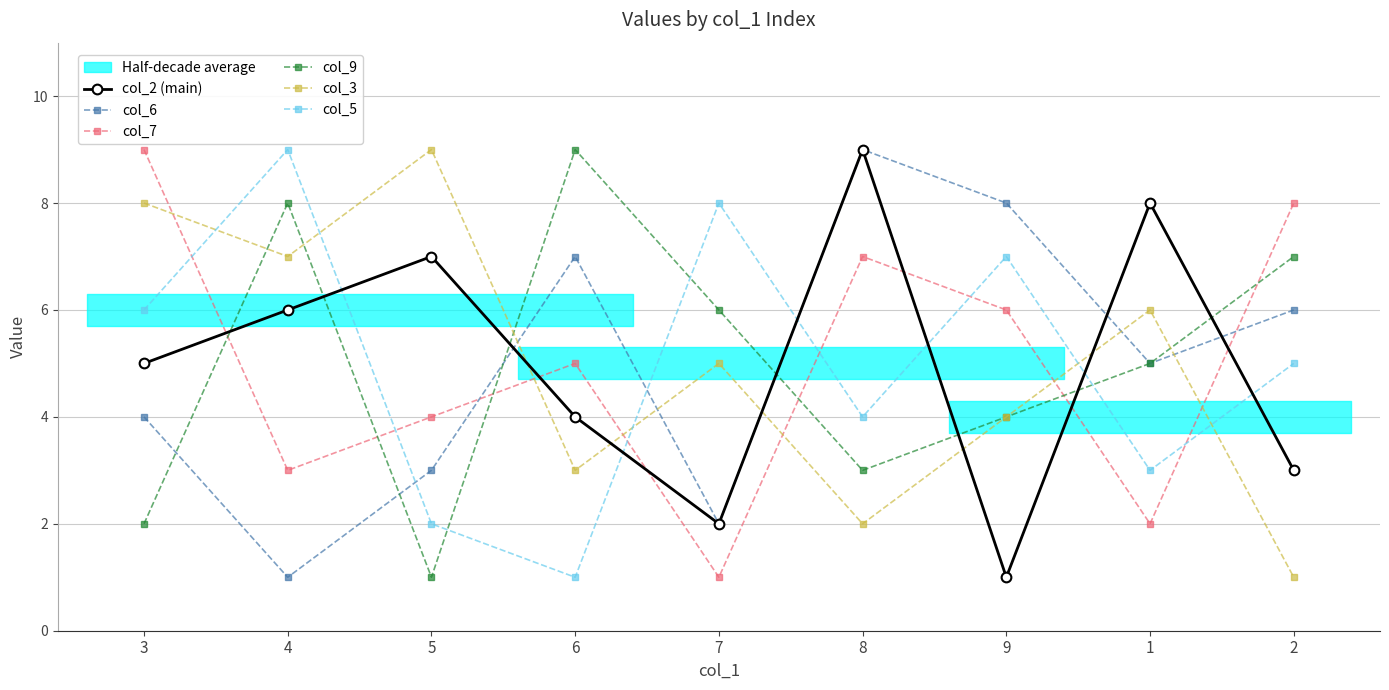

True or false: col_2 (main) and col_3 intersect in this chart.

True